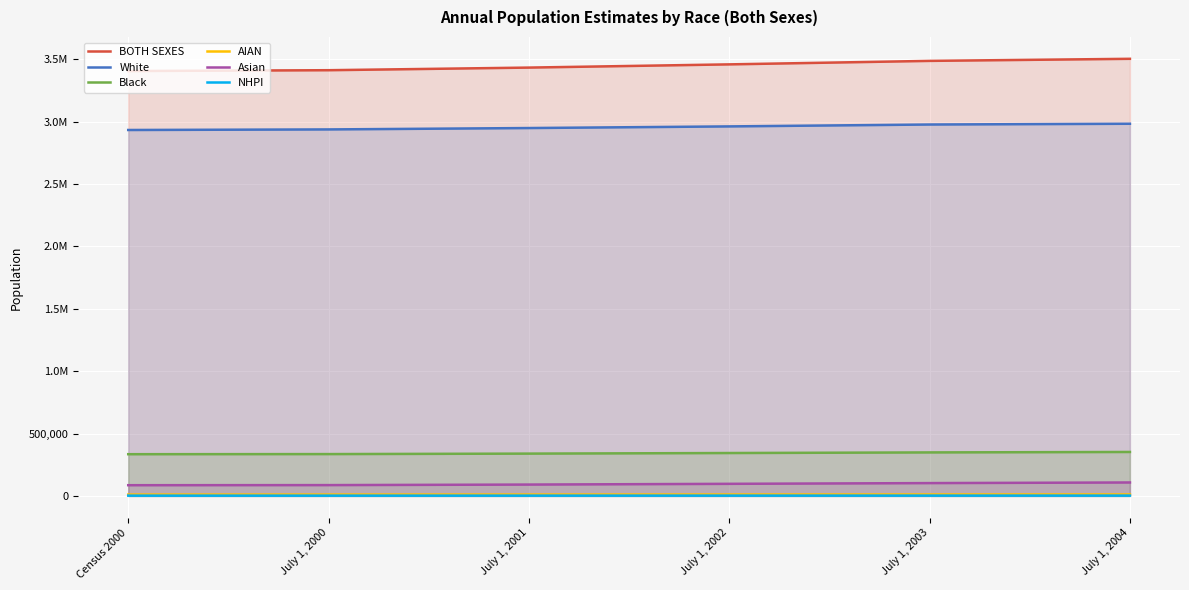

How many categories are shown in the chart?

6